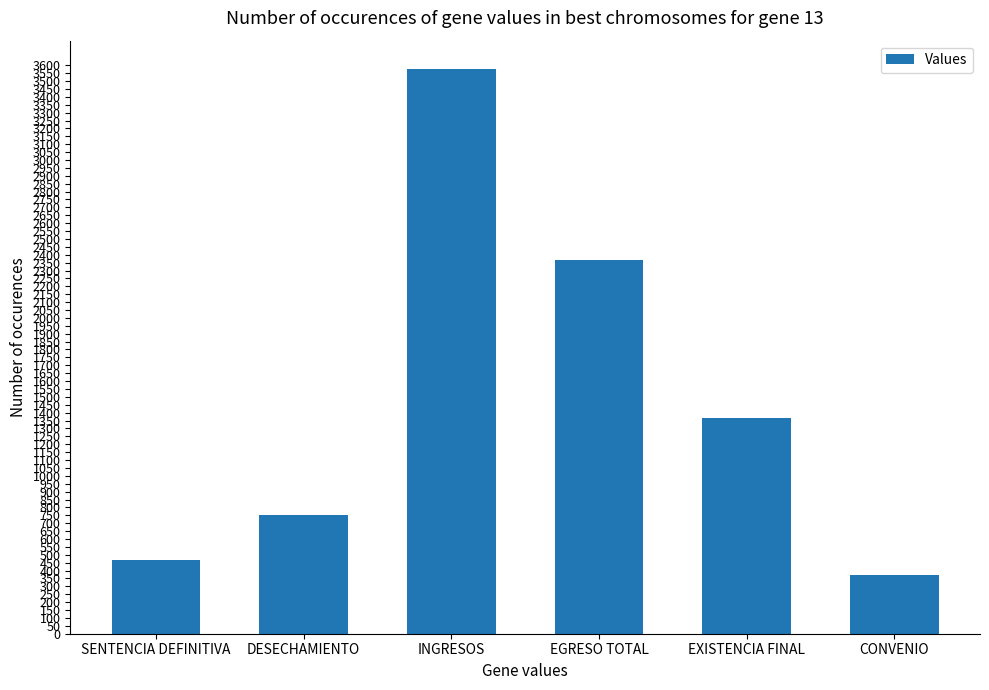

What is the minimum value shown in the chart?

372